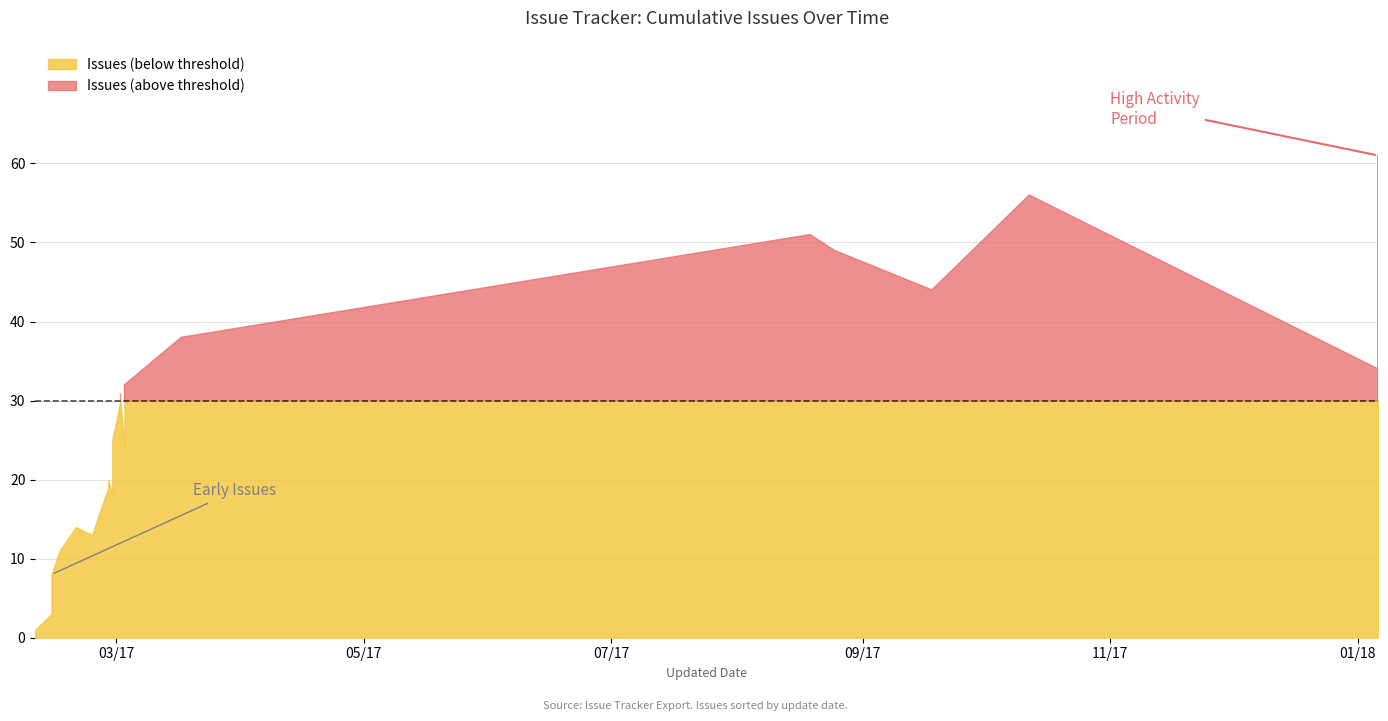

The chart shows a value of 56 at 2018-01-06. True or false?

False